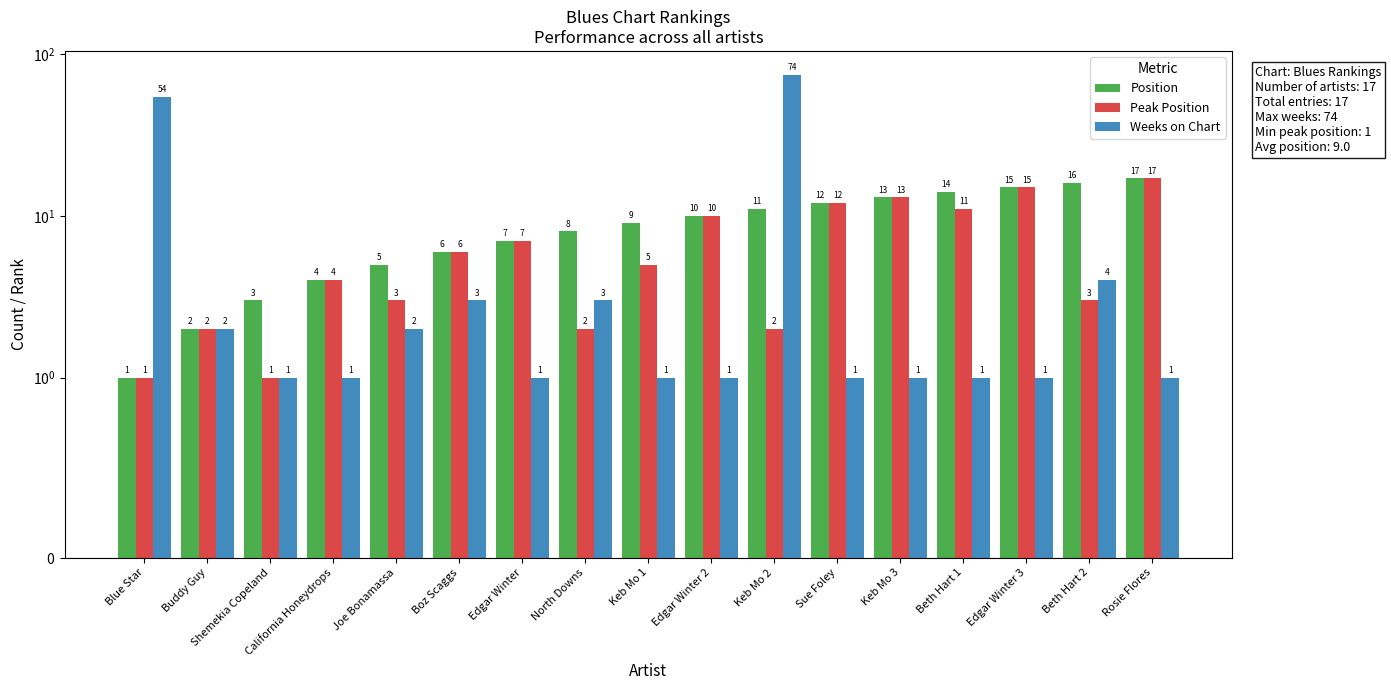

Which series has the widest spread of values?

Weeks on Chart